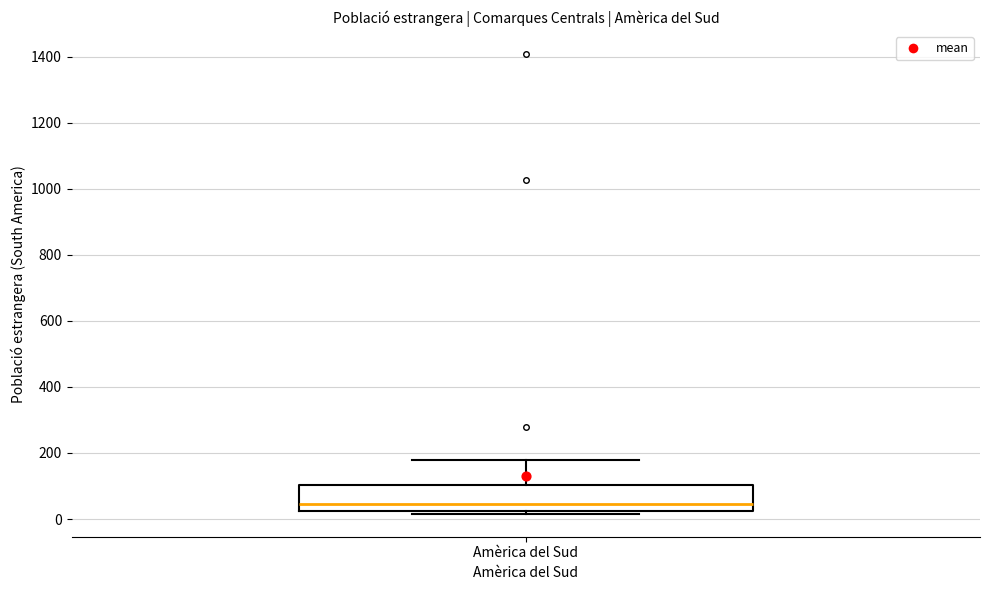

Read this box plot against the y-axis: the position of the median line, the range covered by the box, and the ends of both whiskers. The values are not printed on the chart, so give them approximately, as read against the axis.

median 40, box 20 to 100, whiskers 20 (just below the box's lower edge) to 180